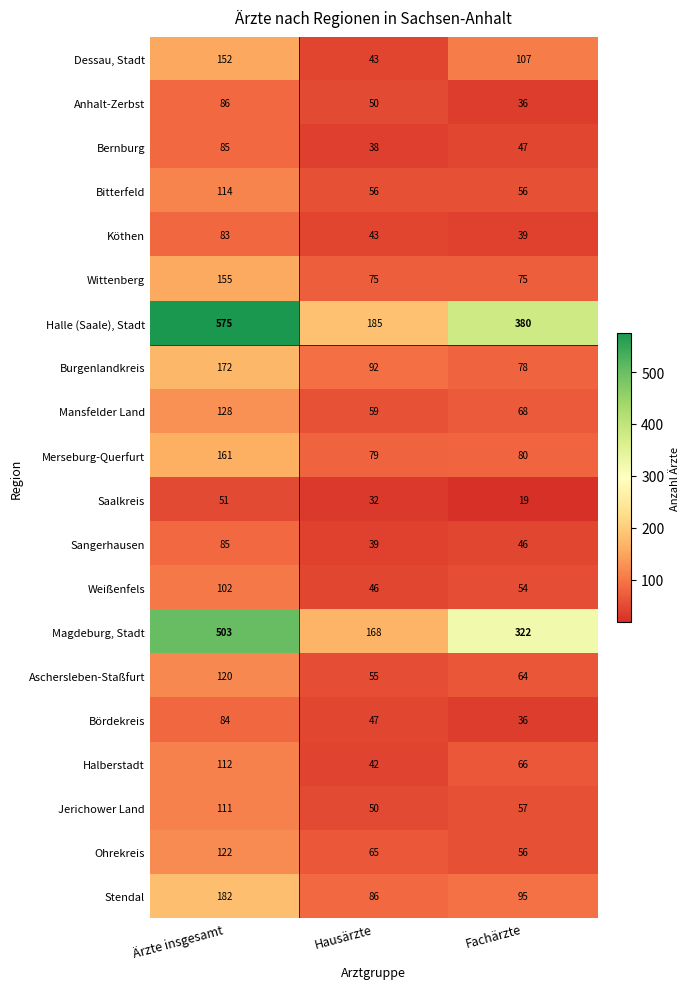

What is the spread (max minus min) of values at Ärzte insgesamt?

524